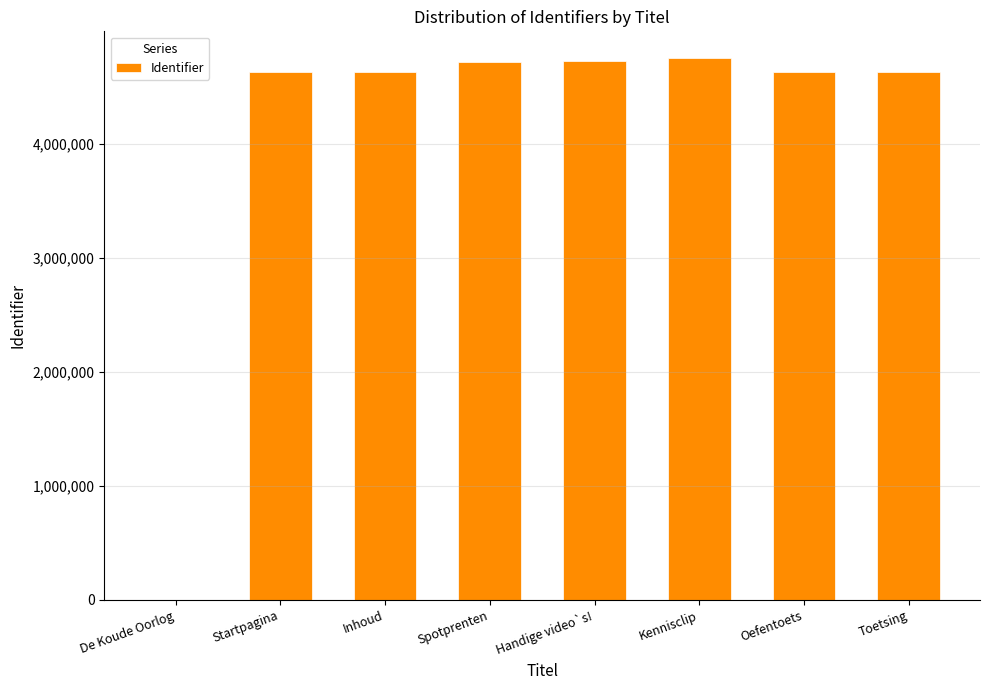

What is the greatest value displayed?

4753444